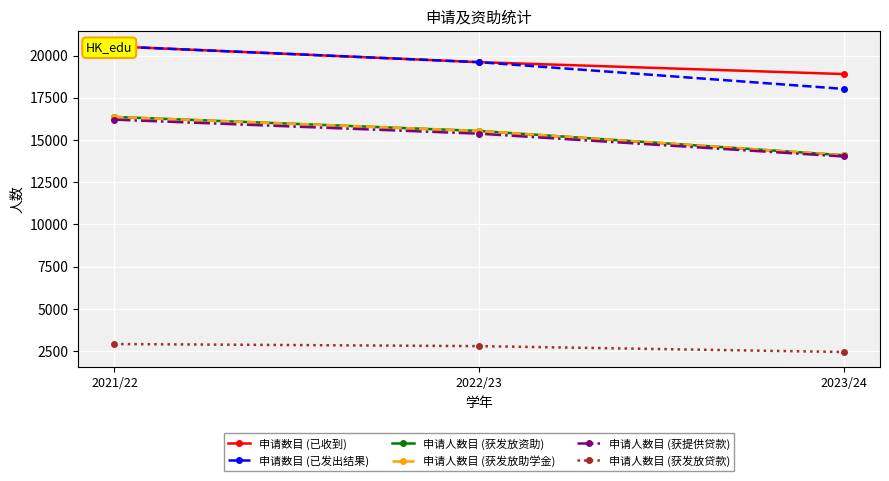

At which label does 申请数目 (已收到) first exceed 19607?

2021/22